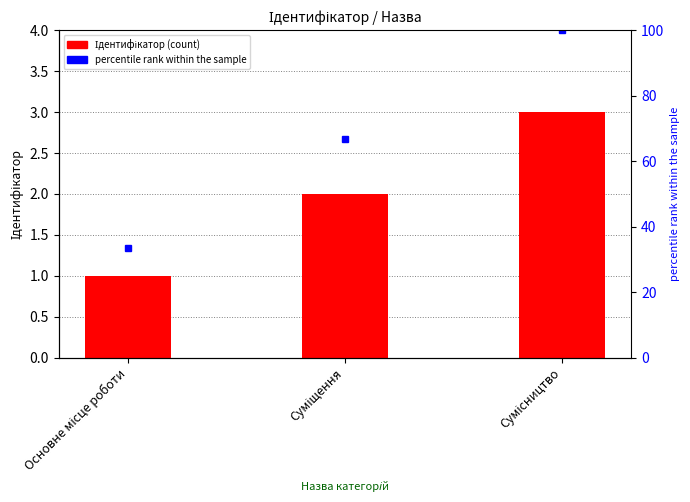

How many categories are shown in the chart?

3